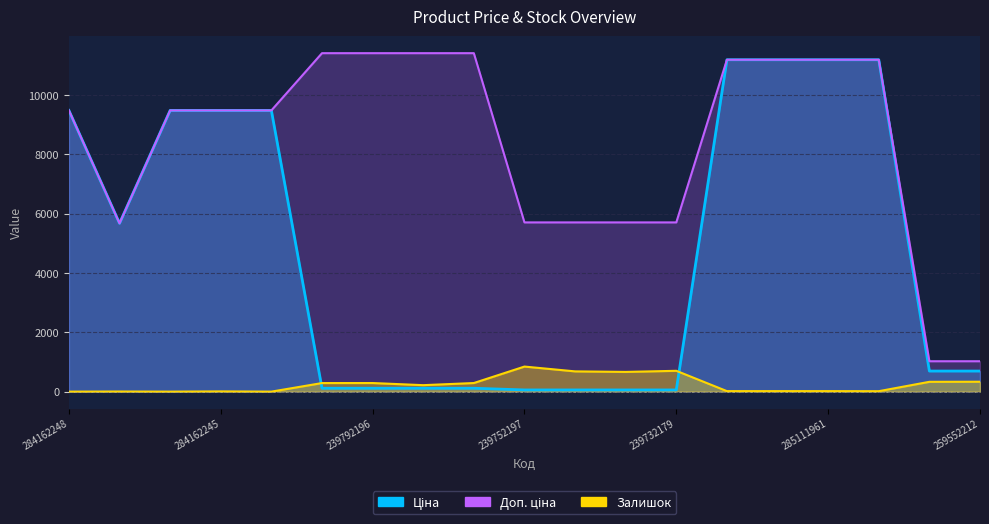

Between 284162245 and 15, which series saw the biggest shift?

Ціна